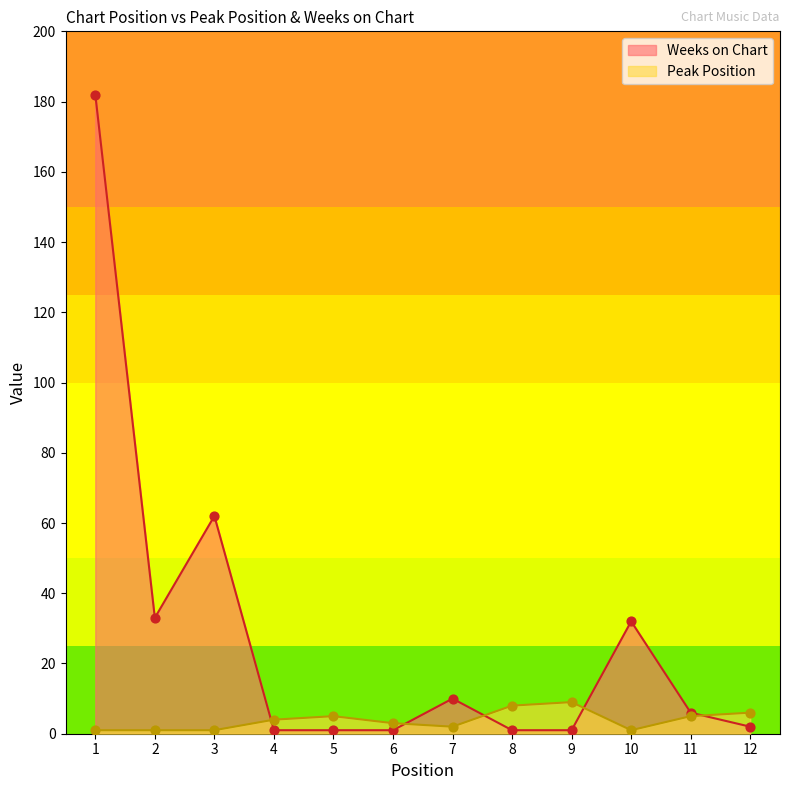

What is the total value across all series at 7?

12